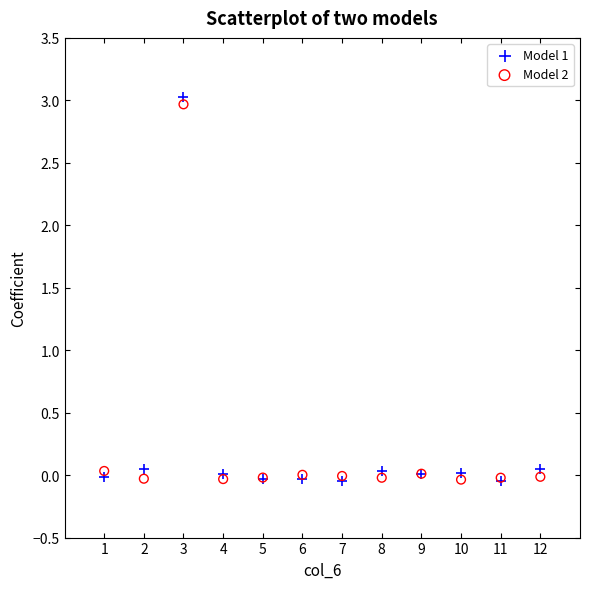

Which series has the largest Y range (max minus min)?

Model 1